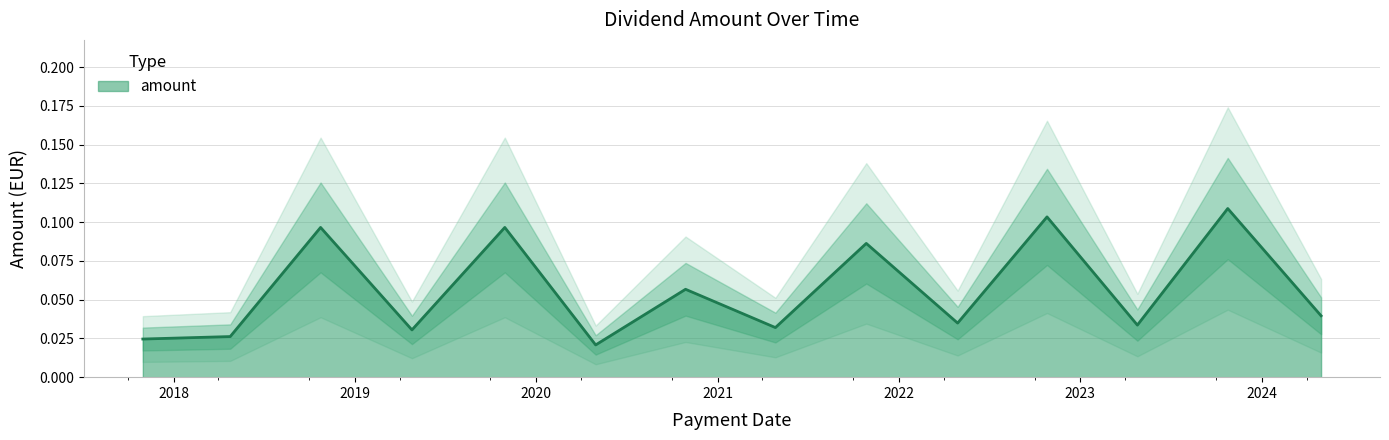

Rank the categories by value from lowest to highest.

2020-04-30, 2017-10-31, 2018-04-25, 2019-04-26, 2021-04-27, 2023-04-26, 2022-04-29, 2024-04-30, 2020-10-28, 2021-10-27, 2019-10-30, 2018-10-24, 2022-10-26, 2023-10-25